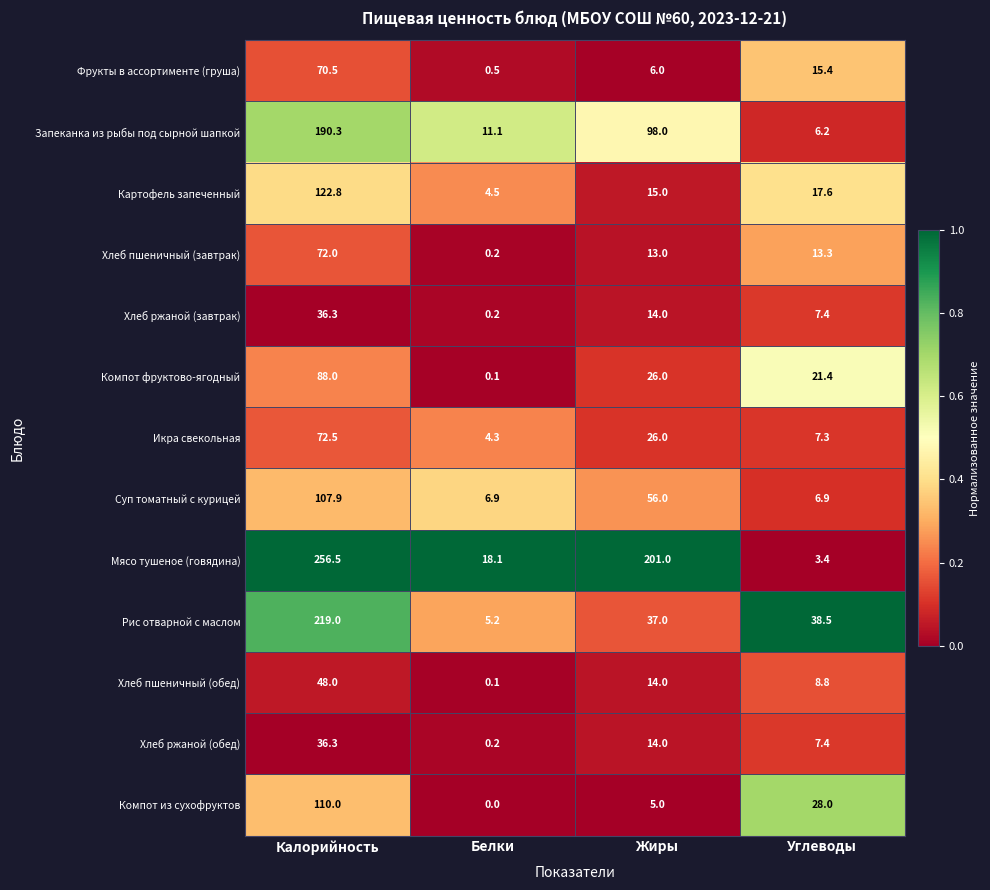

List the labels in order of Компот фруктово-ягодный value, smallest first.

Белки, Углеводы, Жиры, Калорийность